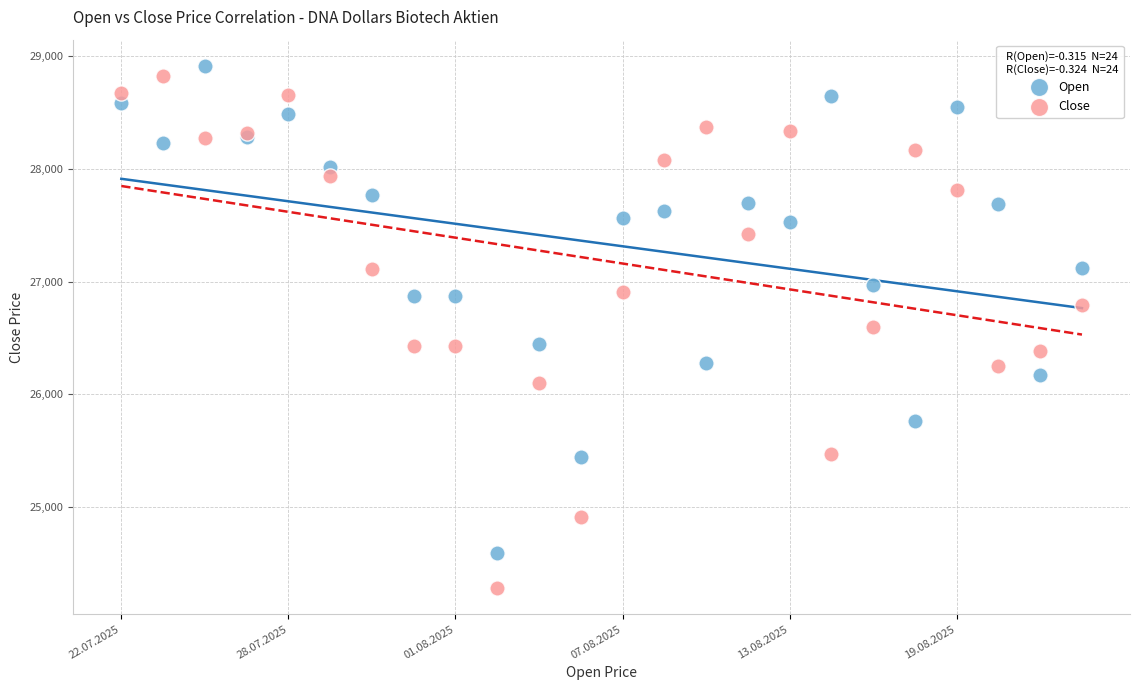

Which series has the widest spread of Y values?

Close